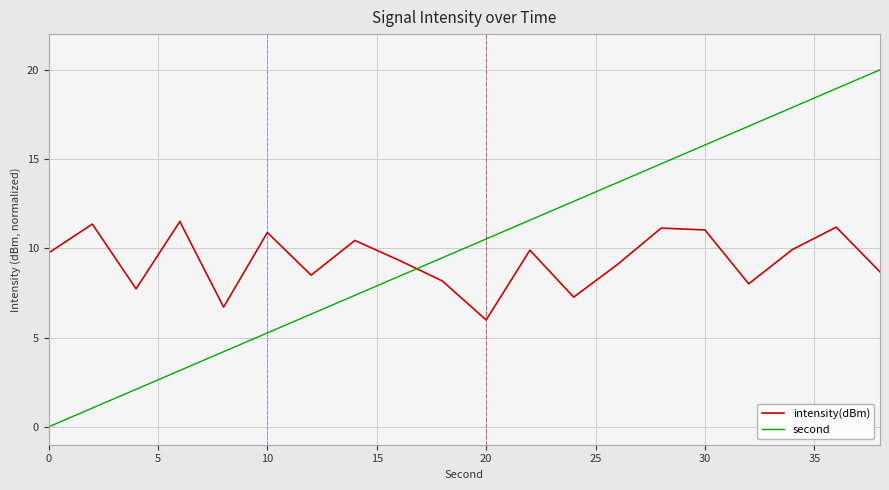

Which series has the largest range (max minus min)?

second